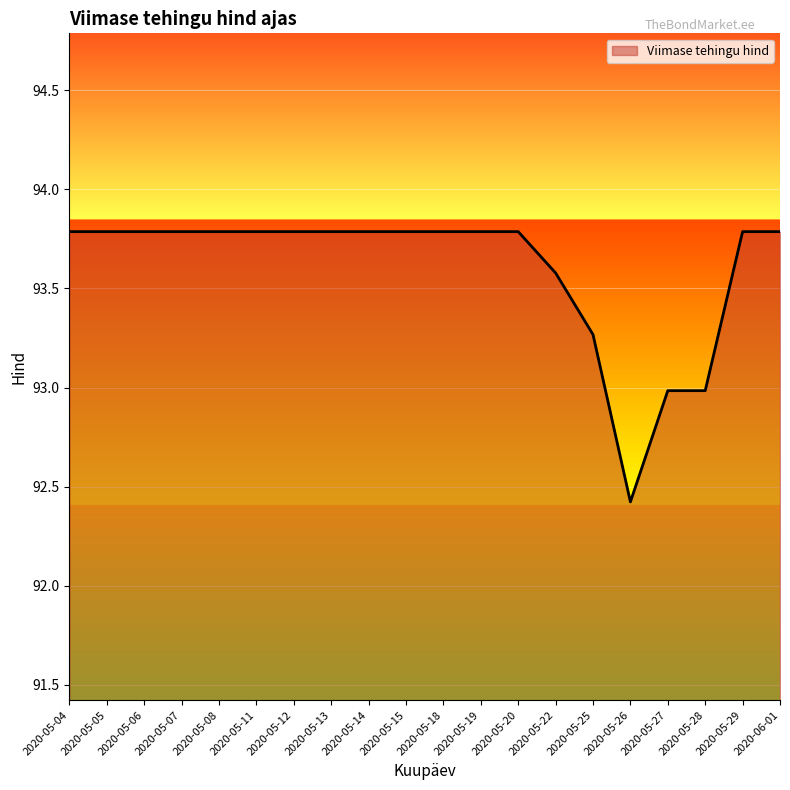

The chart shows a value of 21.1 at 2020-05-05. True or false?

False